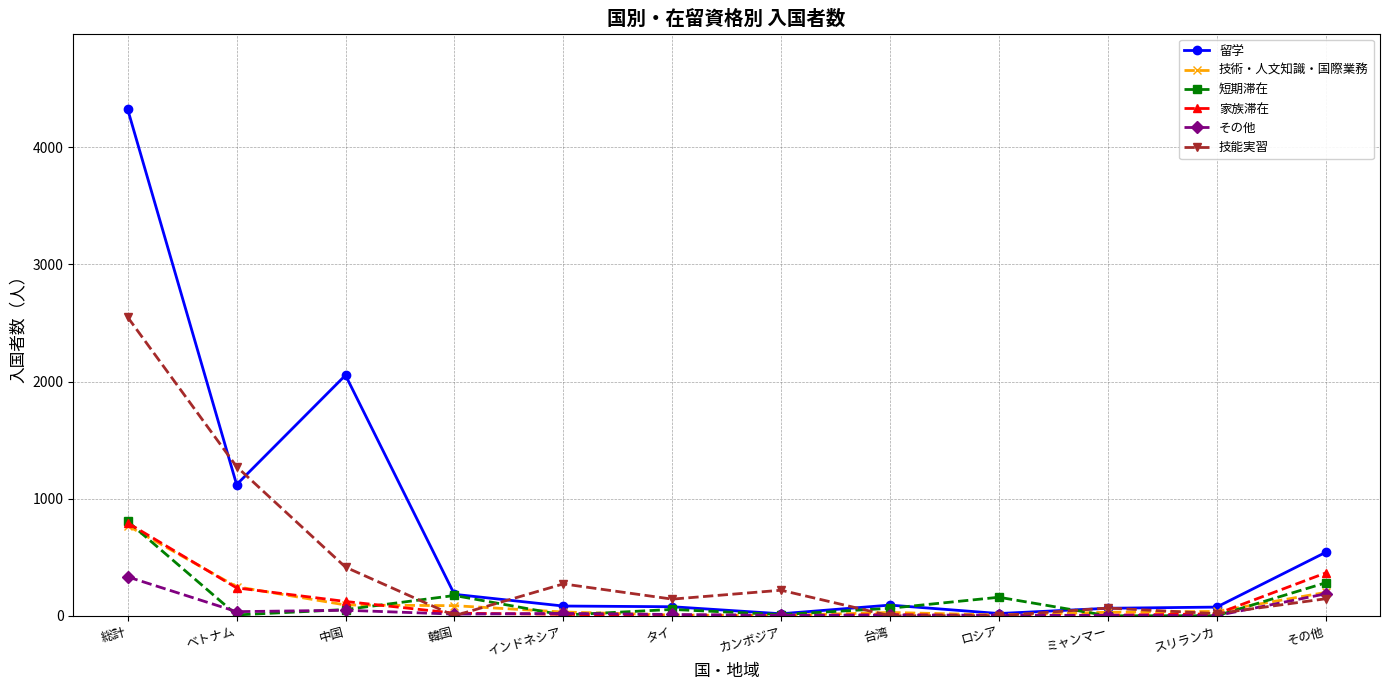

True or false: 留学 has more than 0 points higher than both neighbors.

True